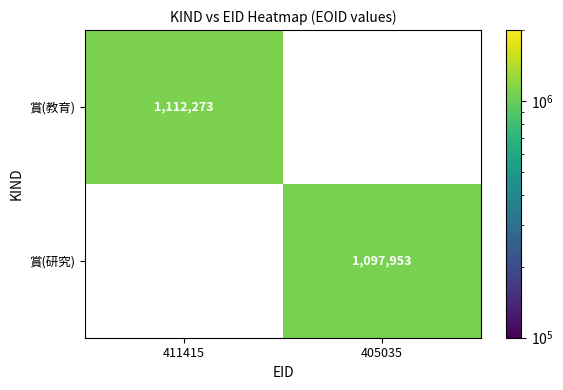

The 賞(教育) series shows 1730907.6 at 411415. True or false?

False